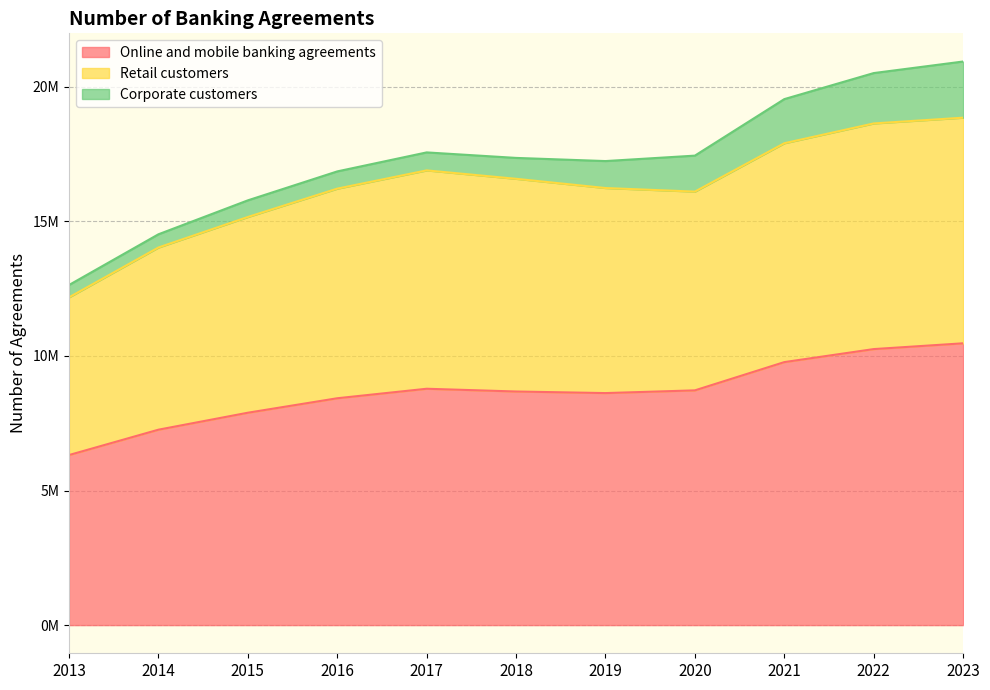

What are all the series names shown in the legend?

Online and mobile banking agreements, Retail customers, Corporate customers